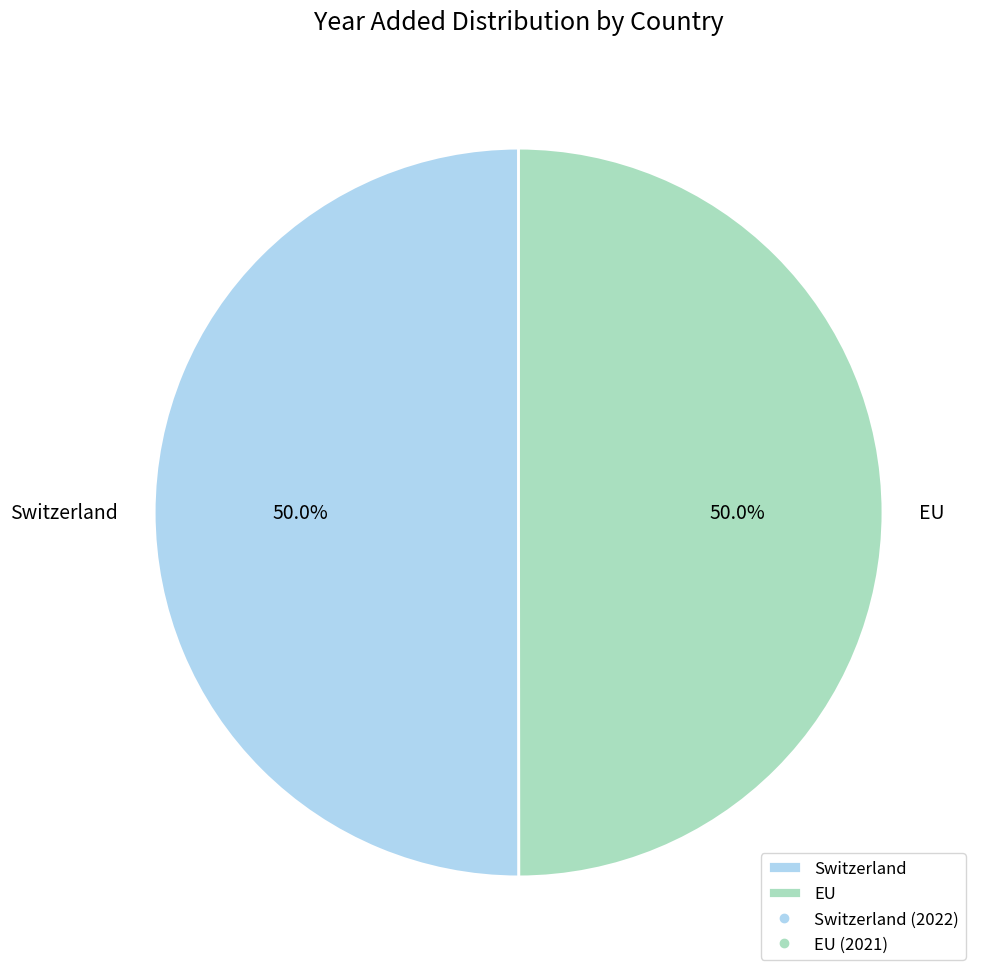

How many segments does this pie chart have?

2